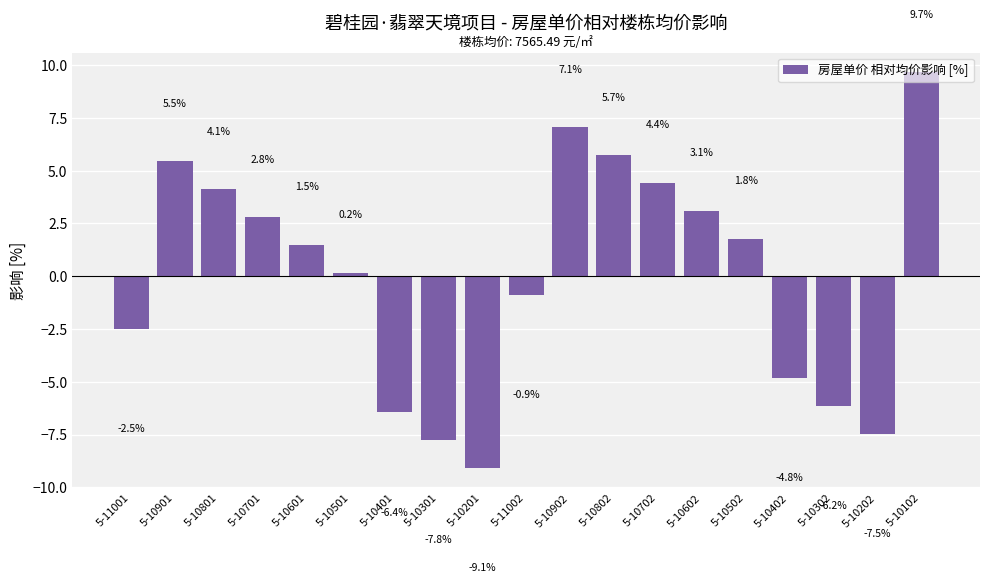

The chart shows a value of -14.0 at 5-10301. True or false?

False